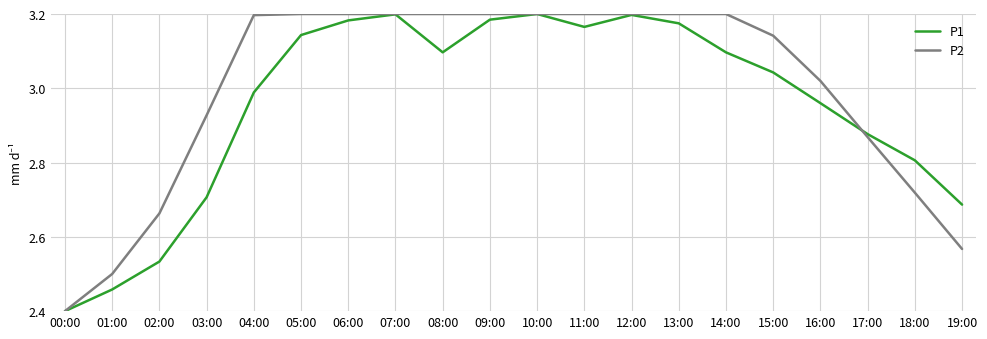

Rank the series by their average value, from lowest to highest.

P1, P2